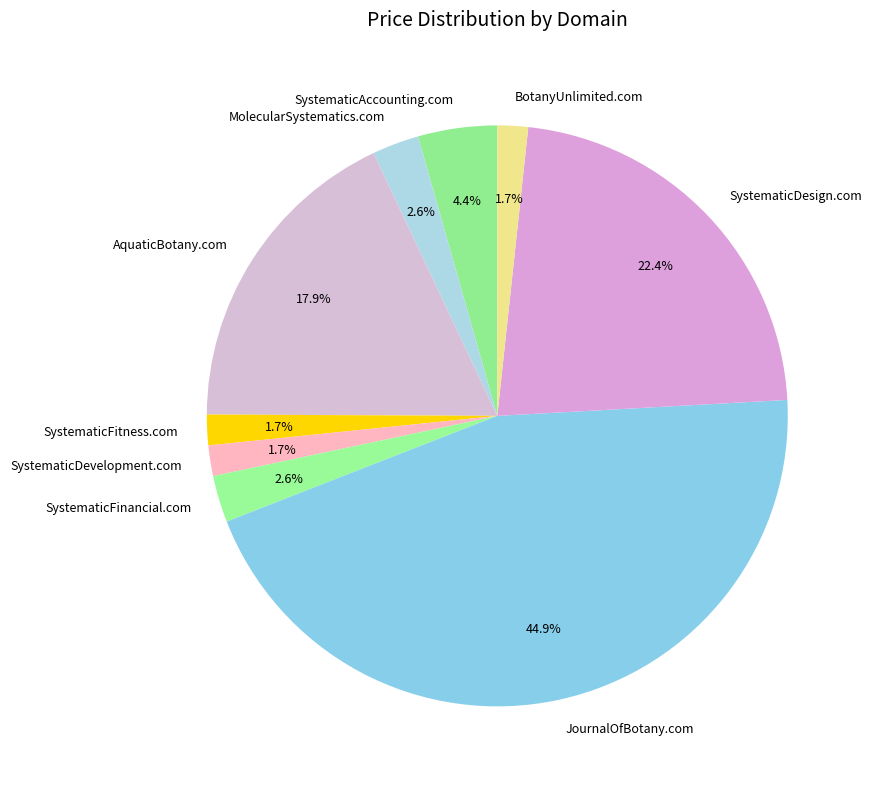

Is it true that AquaticBotany.com is 18% of the pie?

True